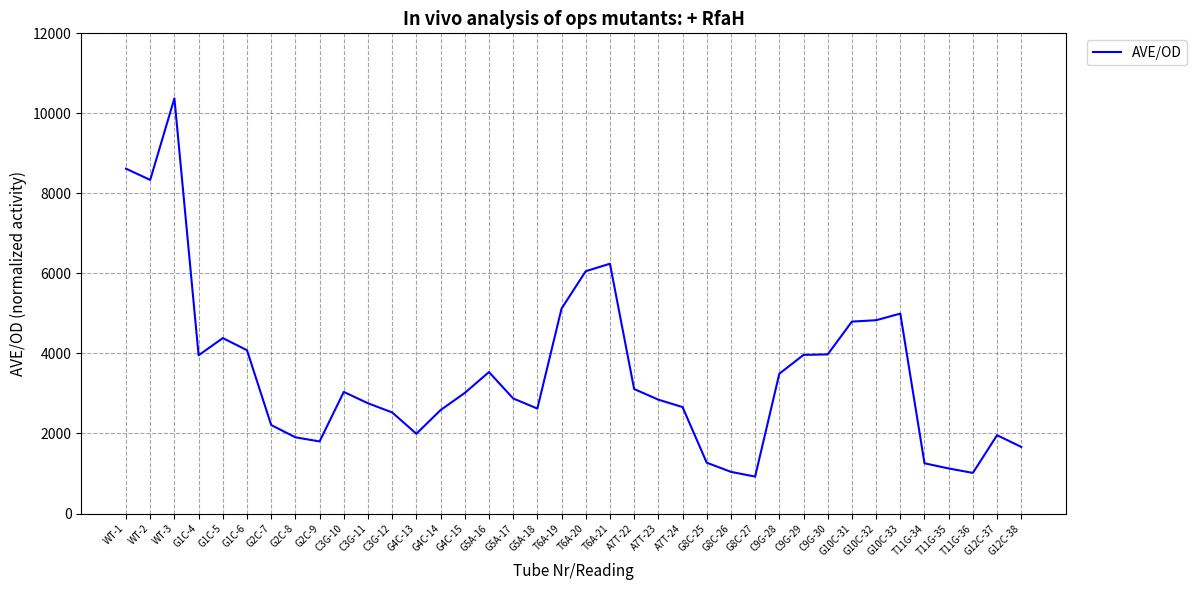

Count the number of categories in the chart.

38